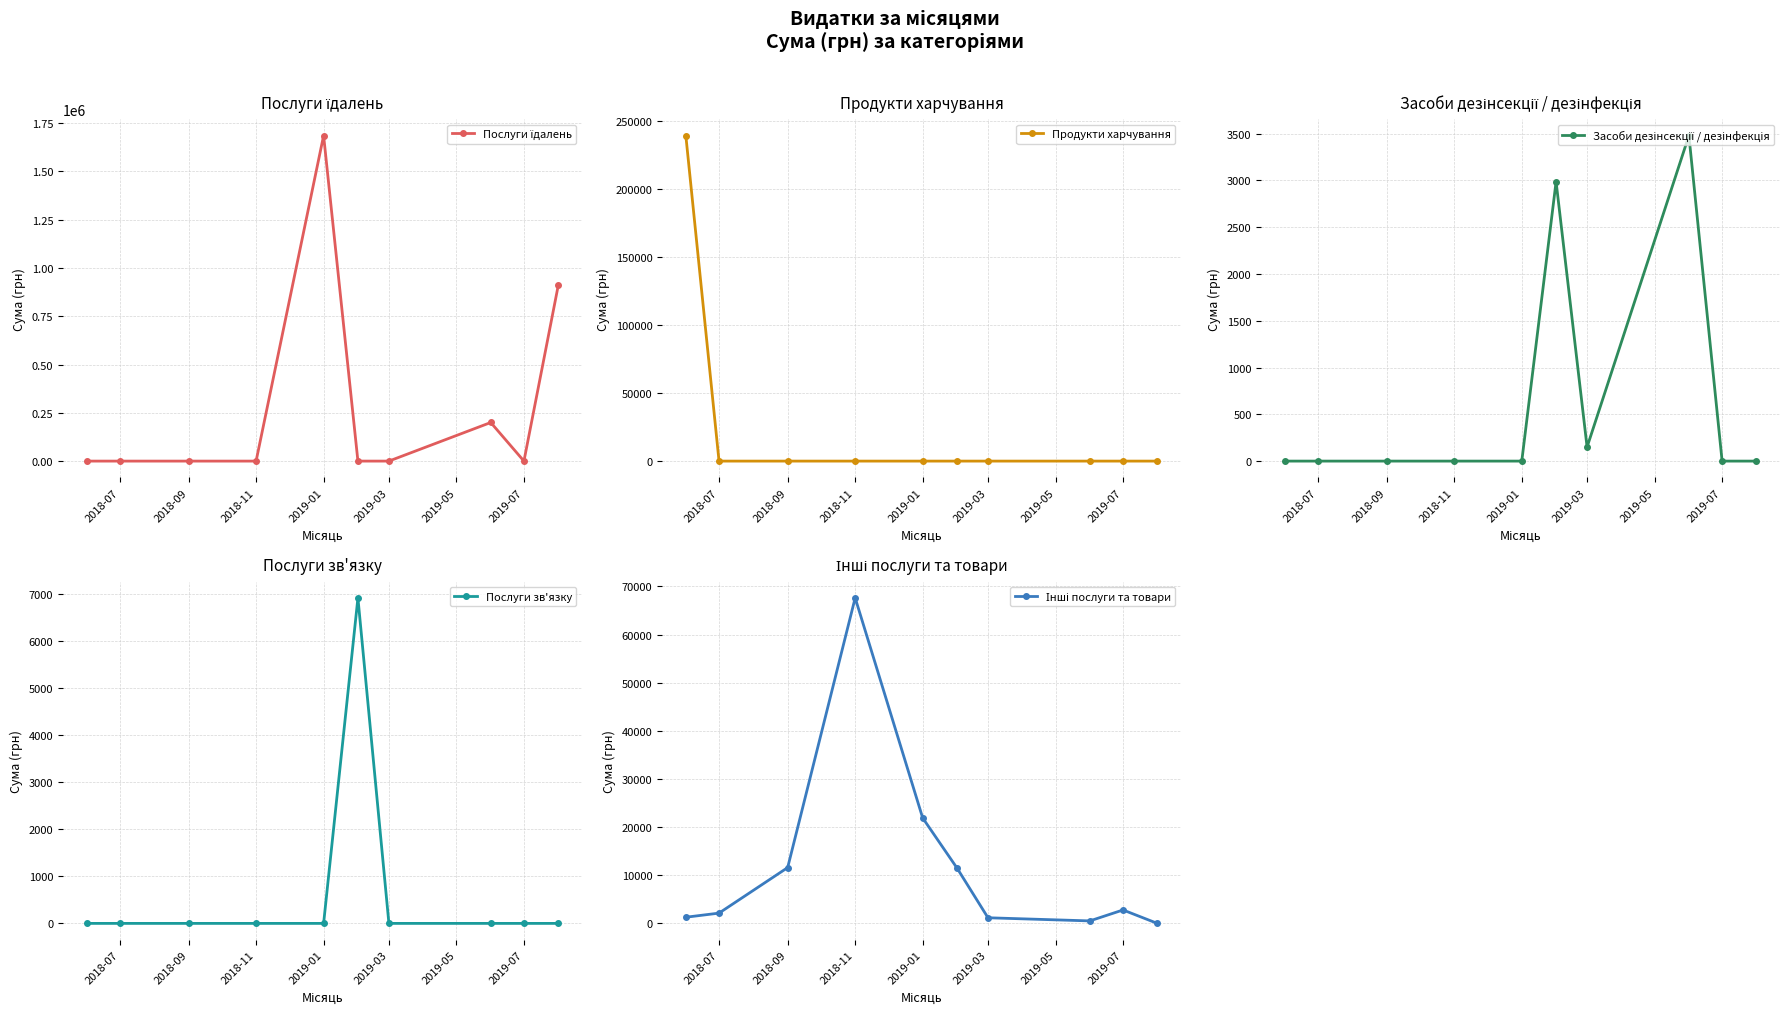

True or false: Продукти харчування and Засоби дезінсекції / дезінфекція intersect in this chart.

False